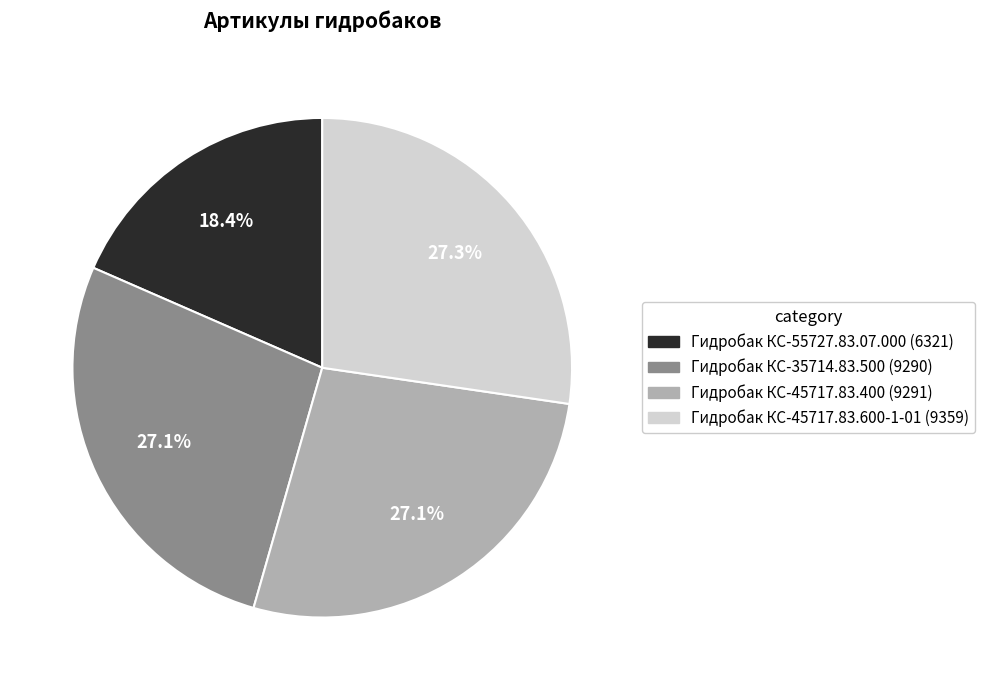

What portion of the pie excludes Гидробак КС-55727.83.07.000?

81.6%